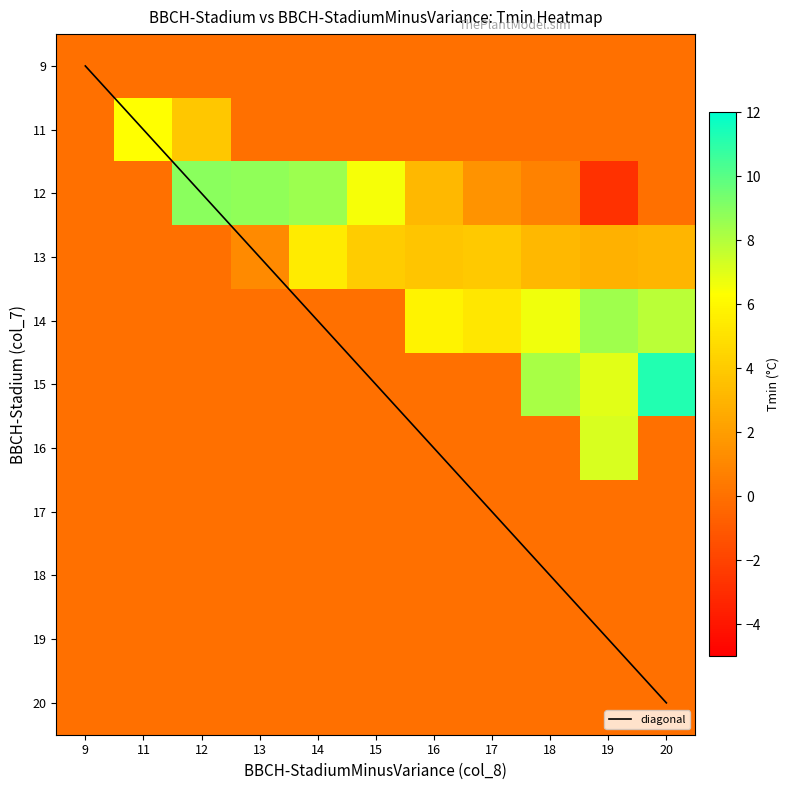

How many categories are shown in the chart?

11